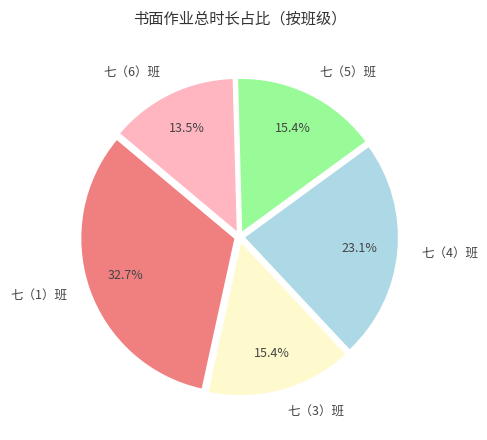

The 七（4）班 slice represents 23% of the pie. True or false?

True